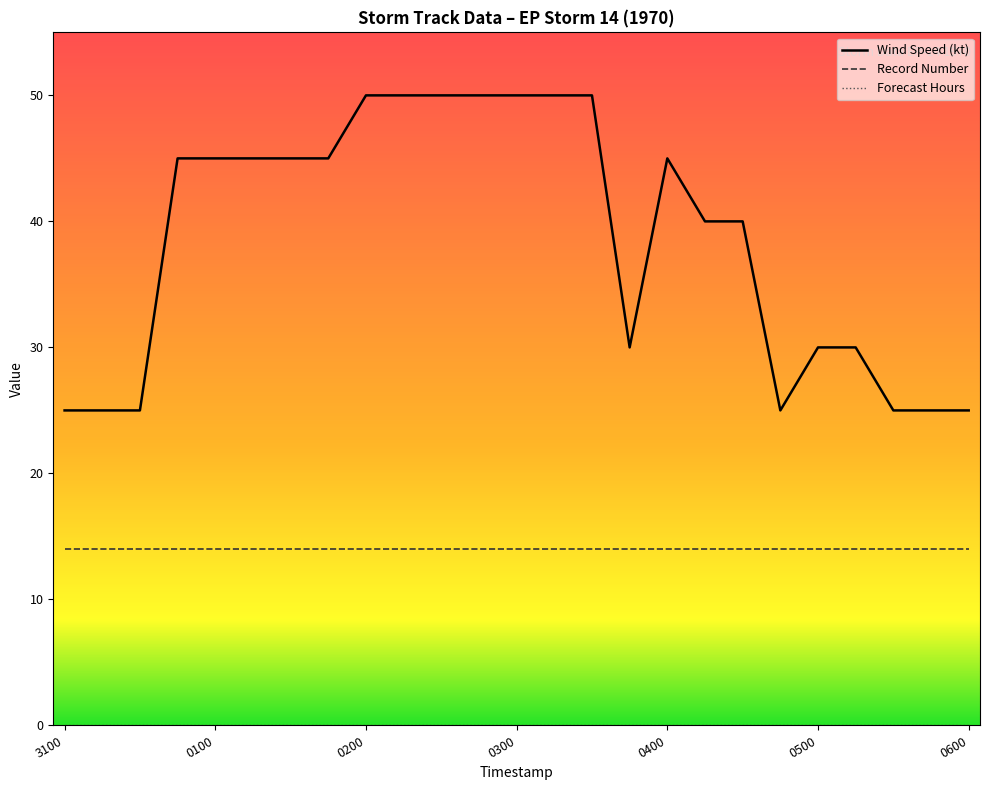

Read the Wind Speed (kt) value at 1970090200, to the nearest 10.

50